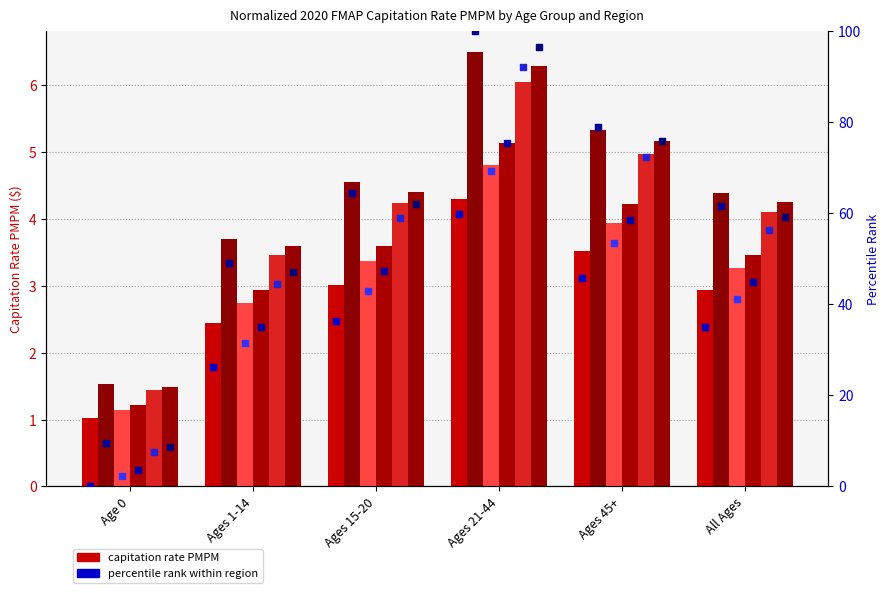

Is the value of Region 2 at Ages 45+ greater than the value of Region 4 at Ages 1-14?

Yes